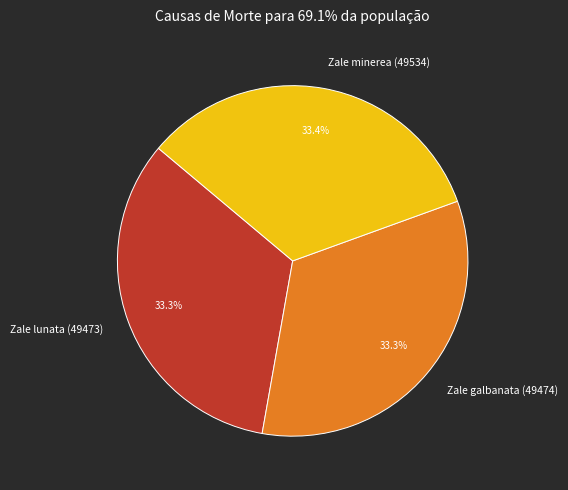

Combined, what portion of the pie is Zale minerea (49534) and Zale galbanata (49474)?

66.7%